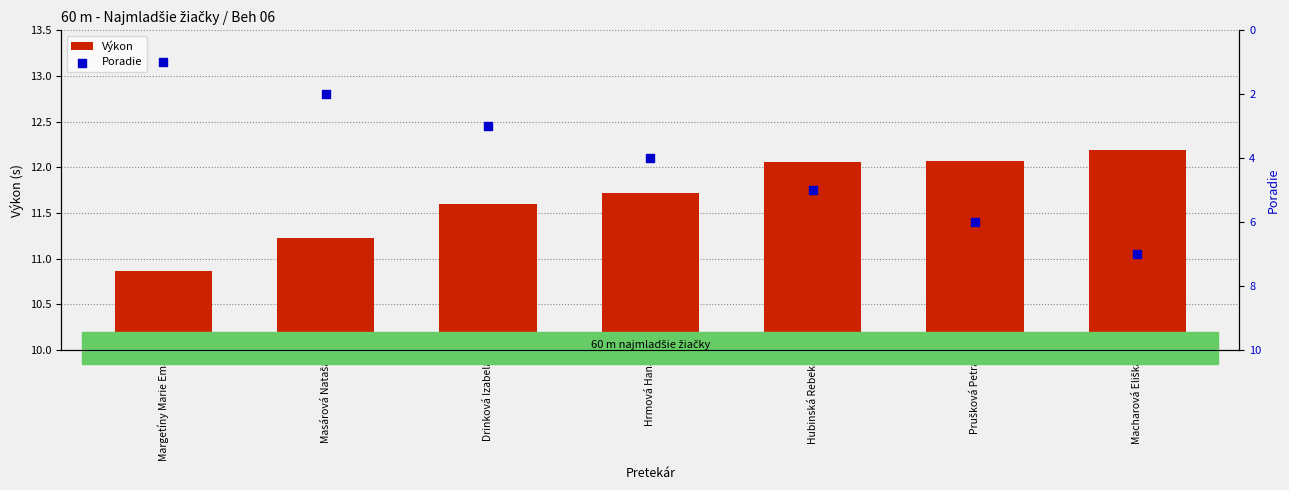

At which category is the sum across all series the highest?

Macharová Eliška